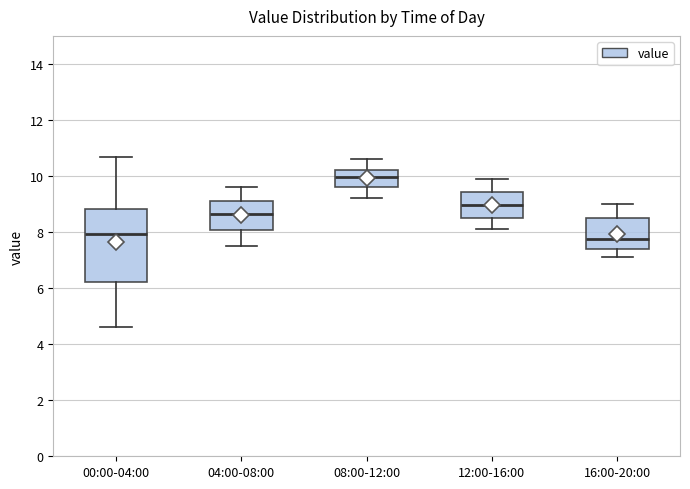

Where does the median line of the box for 04:00-08:00 sit on the y-axis? The values are not printed on the chart, so give them approximately, as read against the axis.

8.6